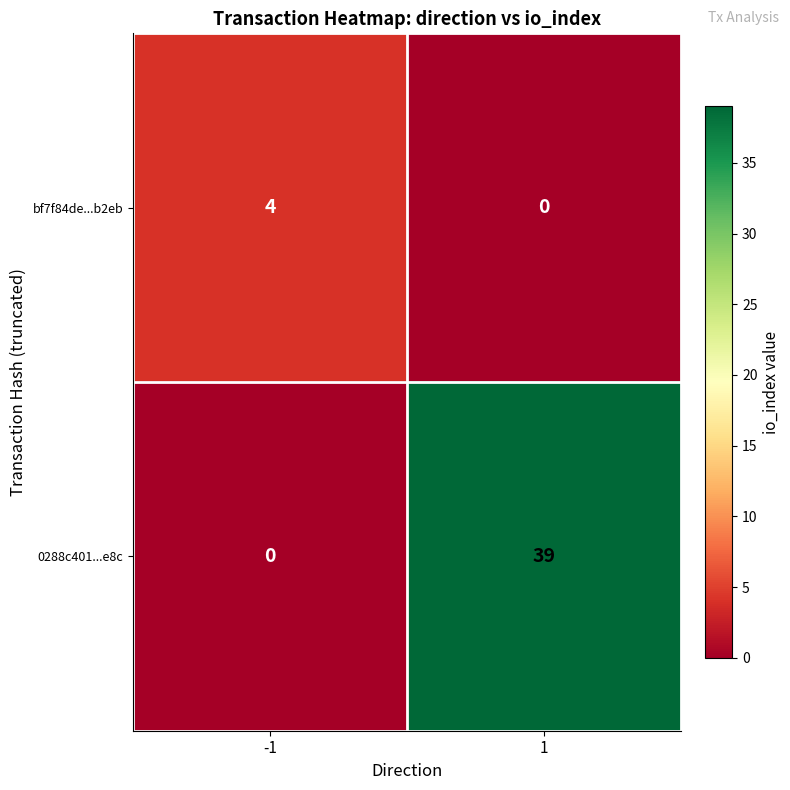

List the series in order of their peak value, highest first.

0288c401...e8c, bf7f84de...b2eb